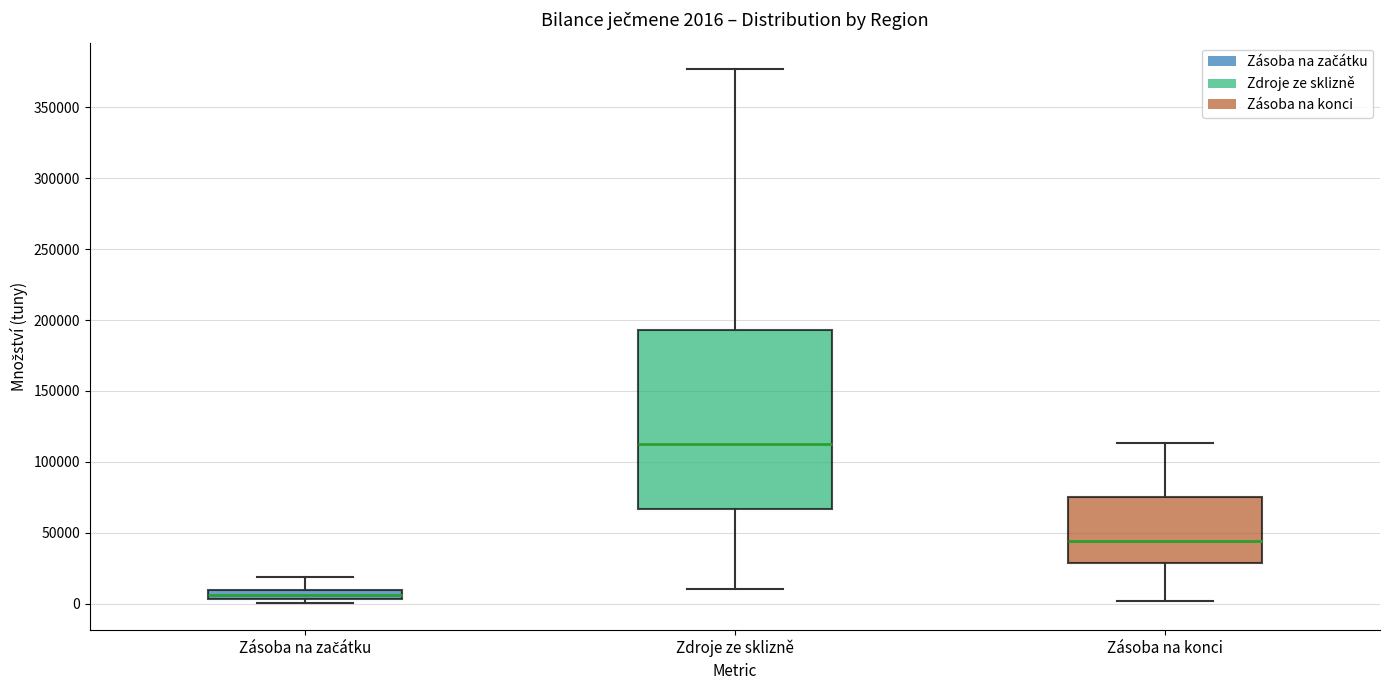

Comparing the boxes themselves (not the whiskers), which one is the tallest?

Zdroje ze sklizně